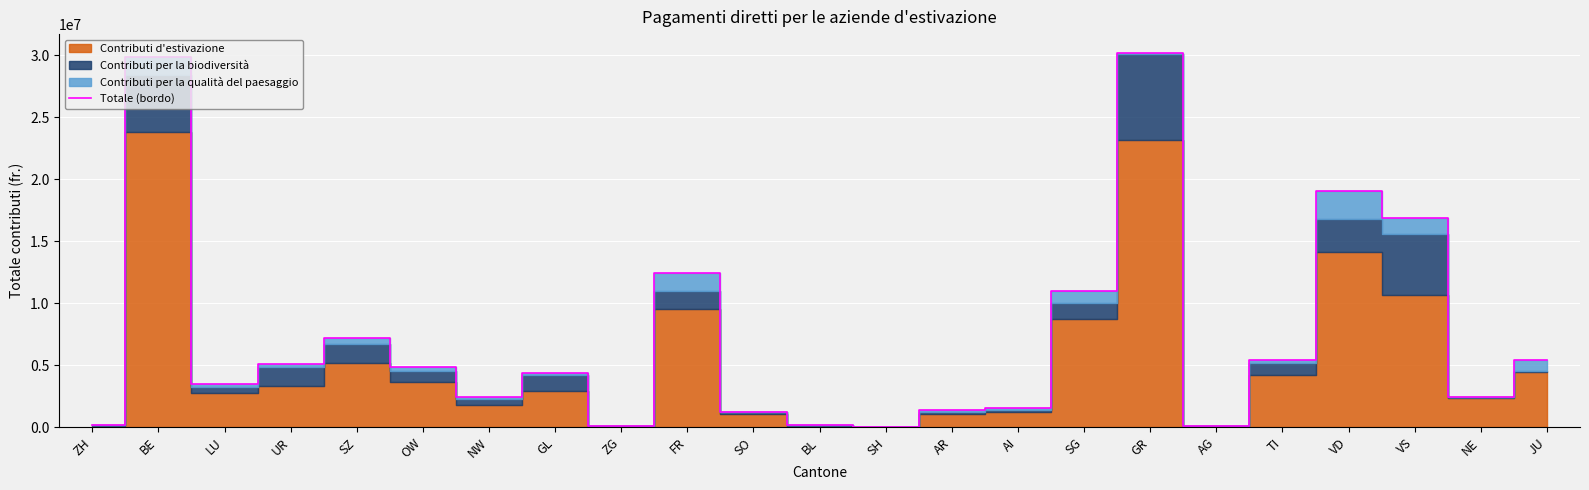

Reading left to right, list all the values displayed in this chart.

ZH=141854	BE=29895645	LU=3506935	UR=5128042	SZ=7187991	OW=4893206	NW=2428006	GL=4378182	ZG=73613	FR=12433584	SO=1245965	BL=152887	SH=46204	AR=1354404	AI=1523093	SG=10994767	GR=30197160	AG=87480	TI=5407661	VD=19024089	VS=16900371	NE=2455488	JU=5432506